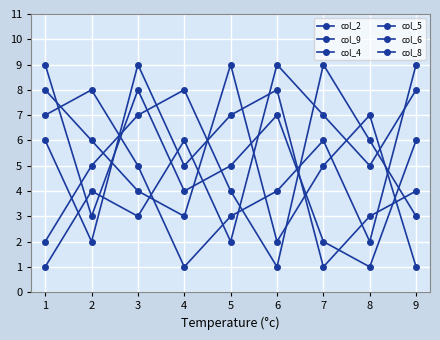

Reading left to right, extract all data points from this chart.

col_2: 1=9	2=3	3=8	4=4	5=5	6=7	7=2	8=1	9=6
col_9: 1=2	2=5	3=7	4=8	5=4	6=1	7=9	8=6	9=3
col_4: 1=6	2=2	3=9	4=5	5=7	6=8	7=1	8=3	9=4
col_5: 1=1	2=4	3=3	4=6	5=2	6=9	7=7	8=5	9=8
col_6: 1=7	2=8	3=5	4=1	5=3	6=4	7=6	8=2	9=9
col_8: 1=8	2=6	3=4	4=3	5=9	6=2	7=5	8=7	9=1